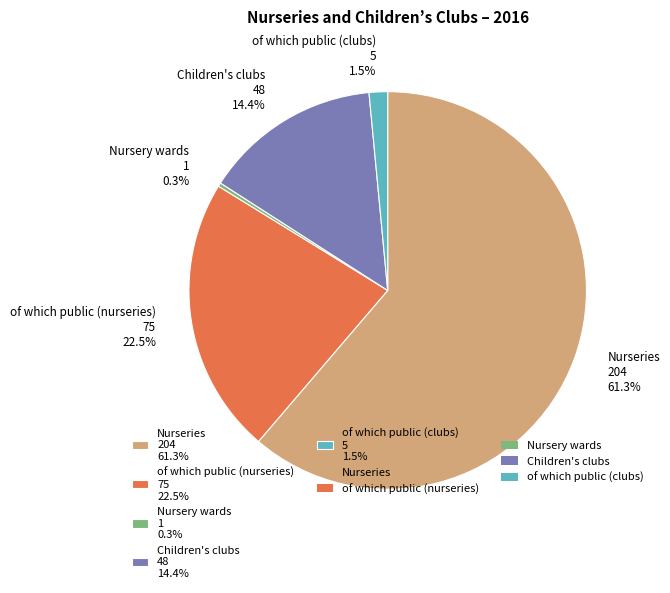

To the nearest percent, what is the difference between the largest and smallest slice percentages?

61%